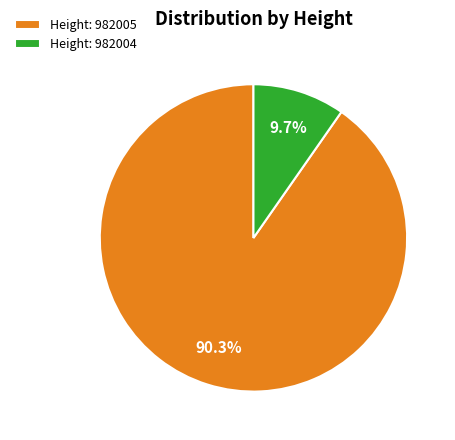

How many segments does this pie chart have?

2